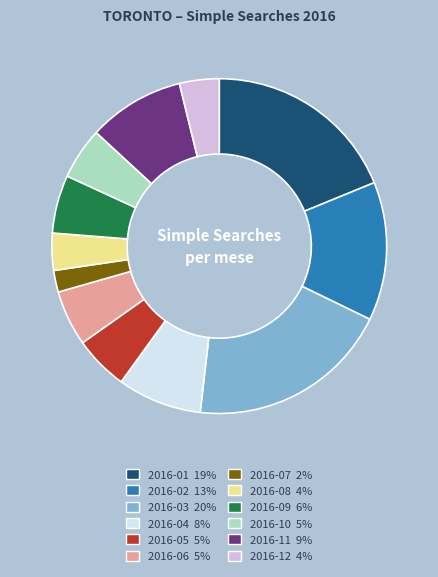

Which category has the biggest portion of the pie?

2016-03